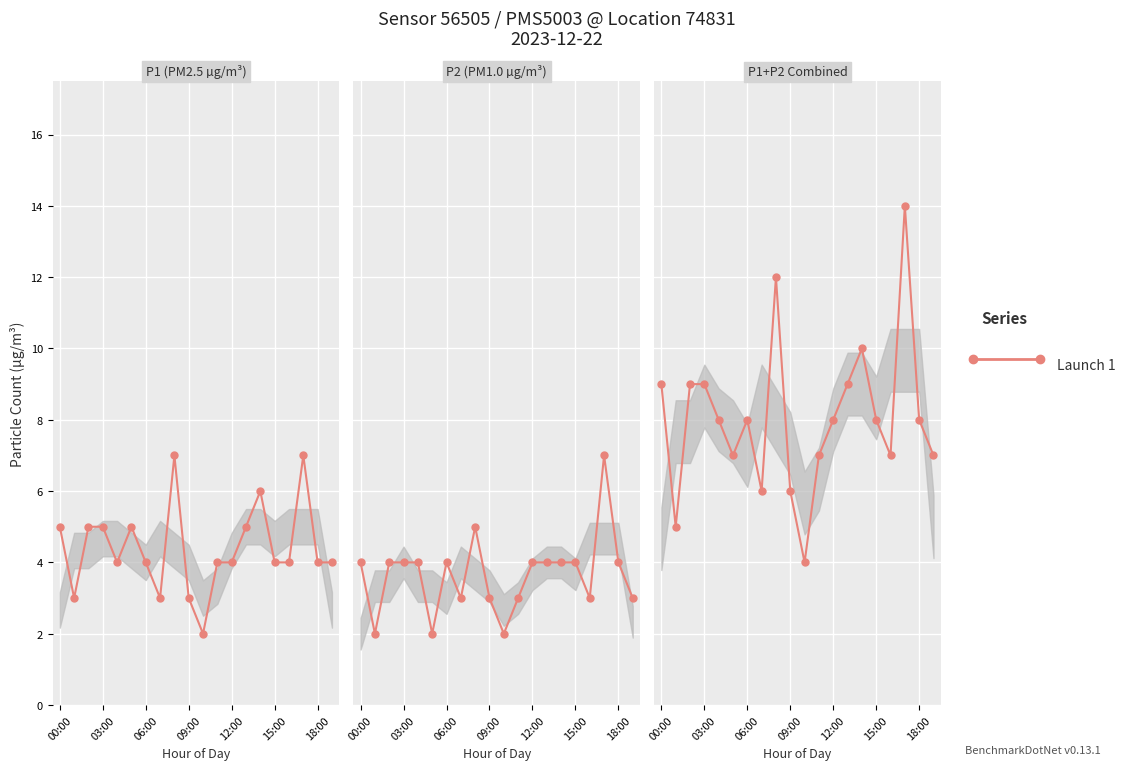

Reading left to right, transcribe all the data shown in this chart.

P1: 5	3	5	5	4	5	4	3	7	3	2	4	4	5	6	4	4	7	4	4
P2: 4	2	4	4	4	2	4	3	5	3	2	3	4	4	4	4	3	7	4	3
P1+P2: 9	5	9	9	8	7	8	6	12	6	4	7	8	9	10	8	7	14	8	7